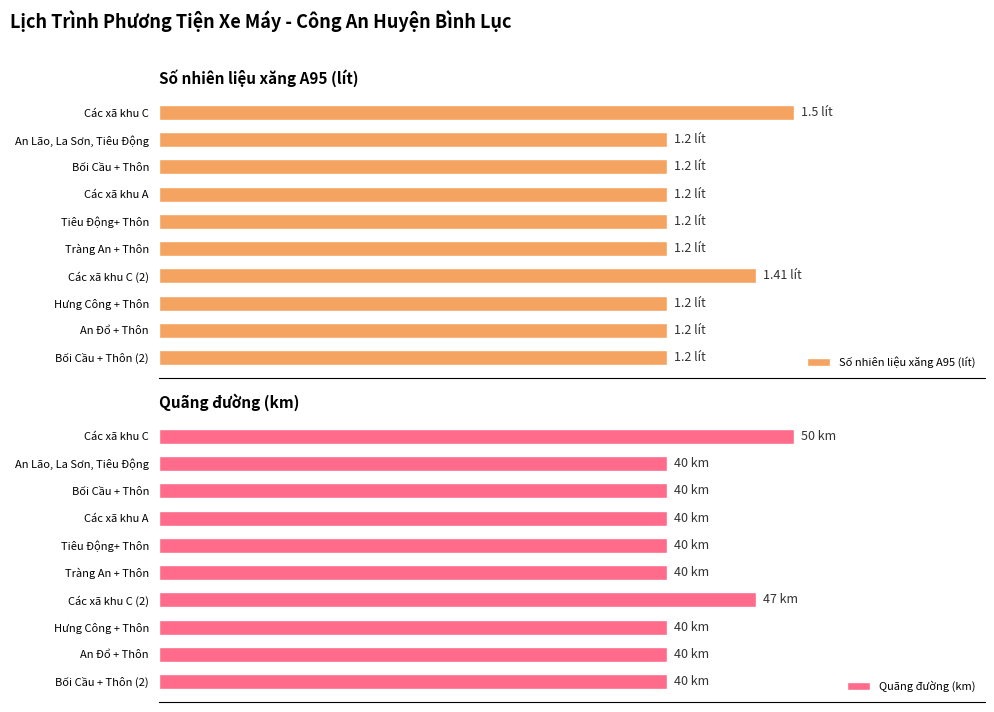

Which series has the widest spread of values?

Số nhiên liệu xăng A95 (lít)